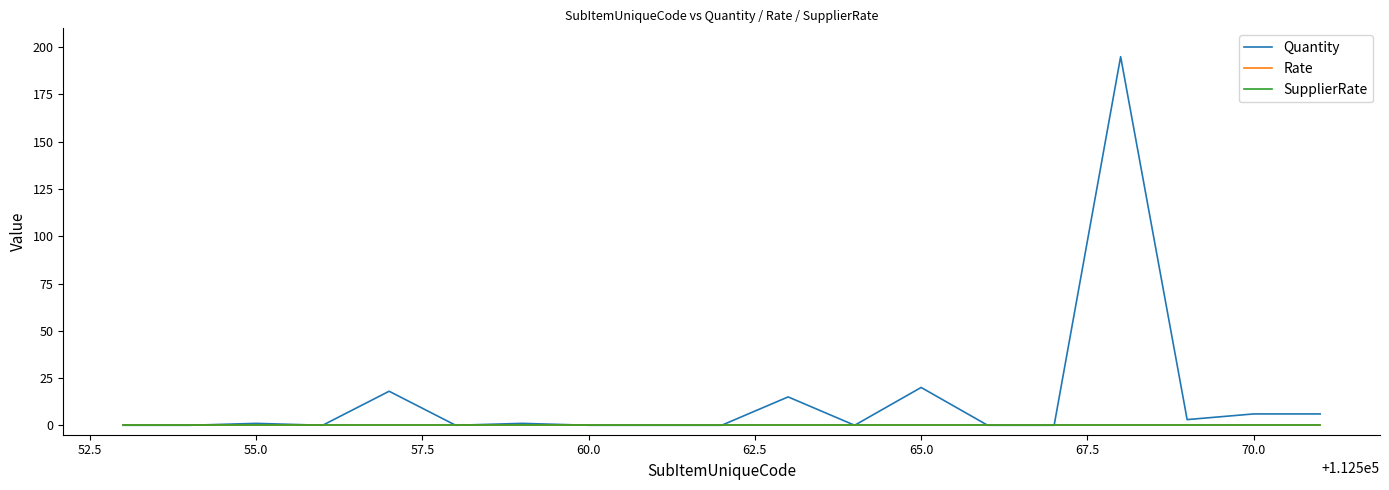

Where is the first local maximum for Quantity?

55.0